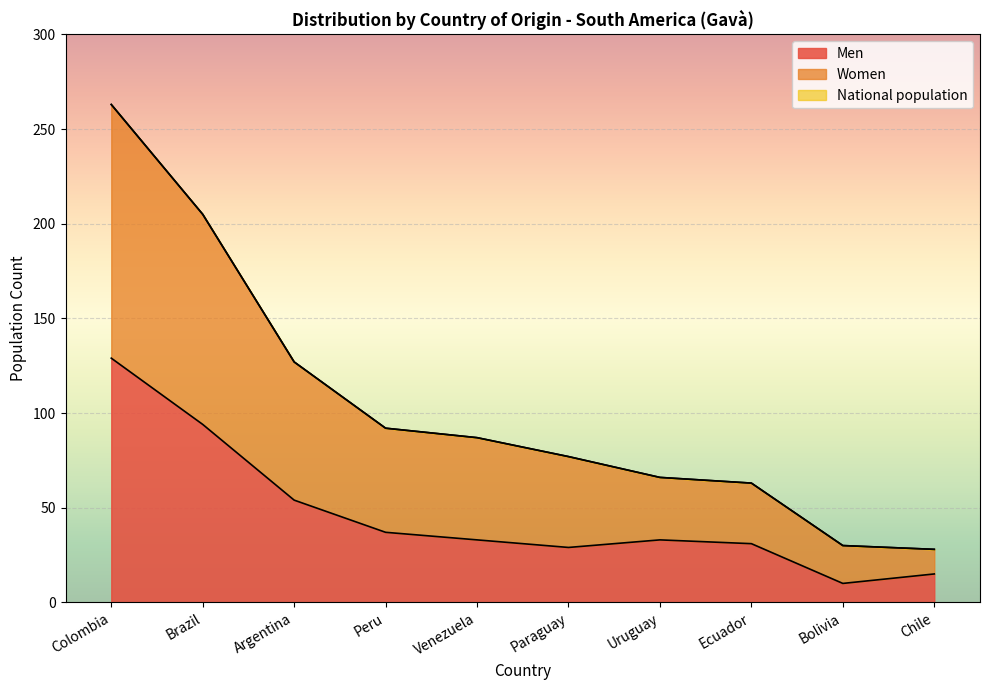

Reading right to left, what are all the values shown in this chart?

Men: 15	10	31	33	29	33	37	54	94	129
Women: 28	30	63	66	77	87	92	127	205	263
National population: 28	30	63	66	77	87	92	127	205	263